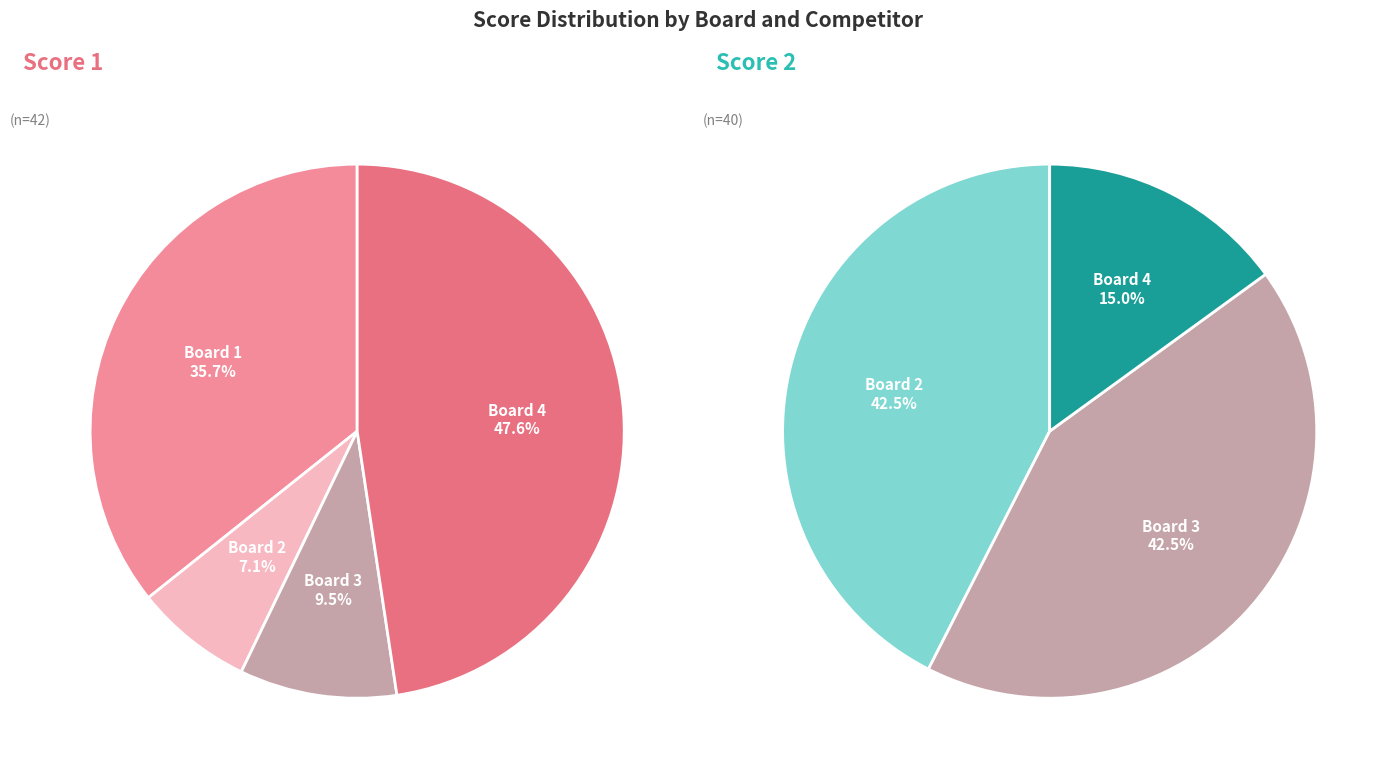

To the nearest percent, what is the difference between the Board 4 and Board 2 slice percentages?

28%